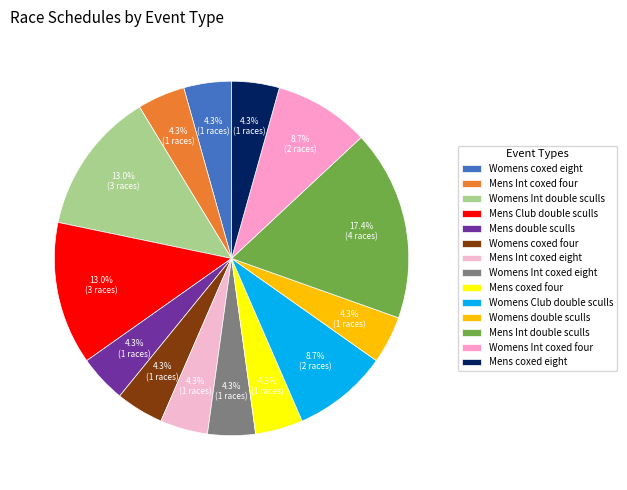

What is the largest slice in the pie chart?

Mens Int double sculls